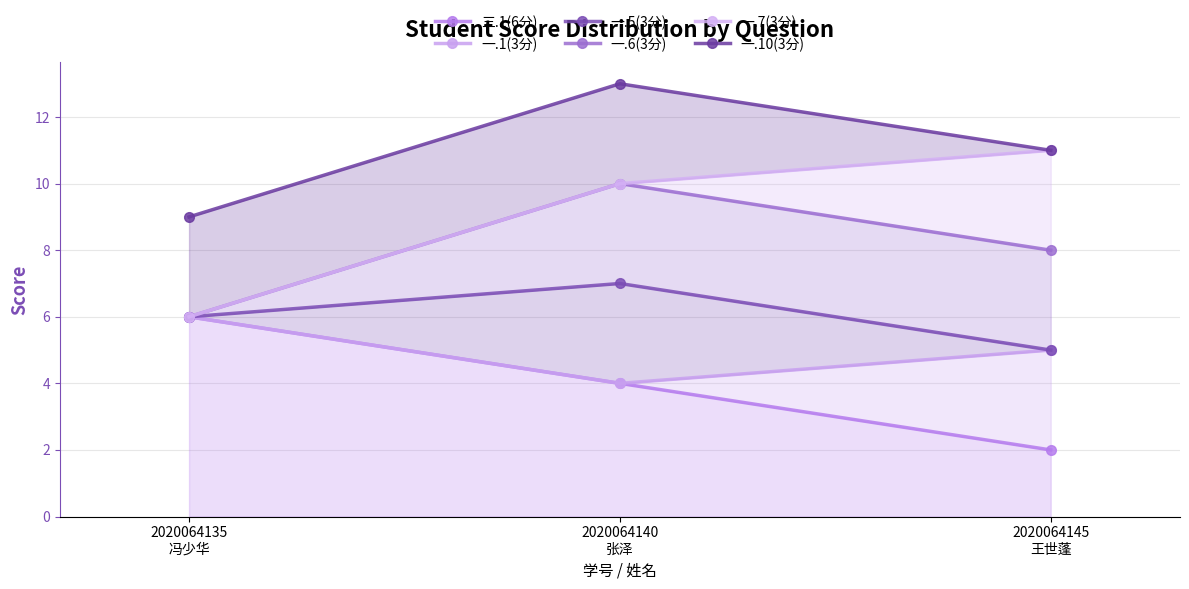

How many data points in 三.1(6分) are above 4?

1